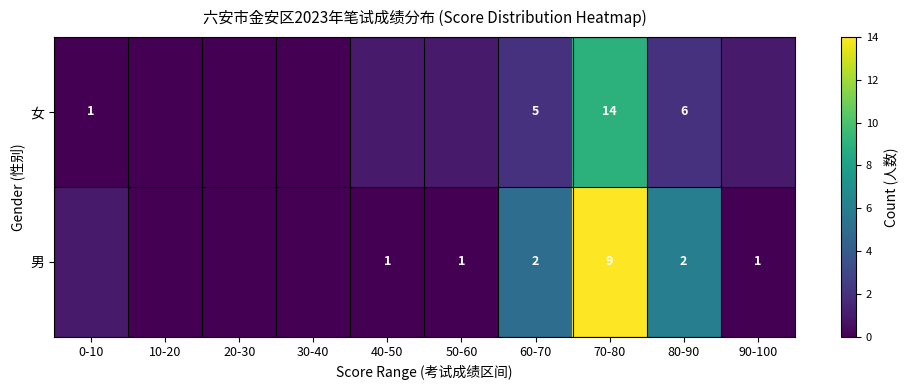

Count the number of data series in this chart.

2